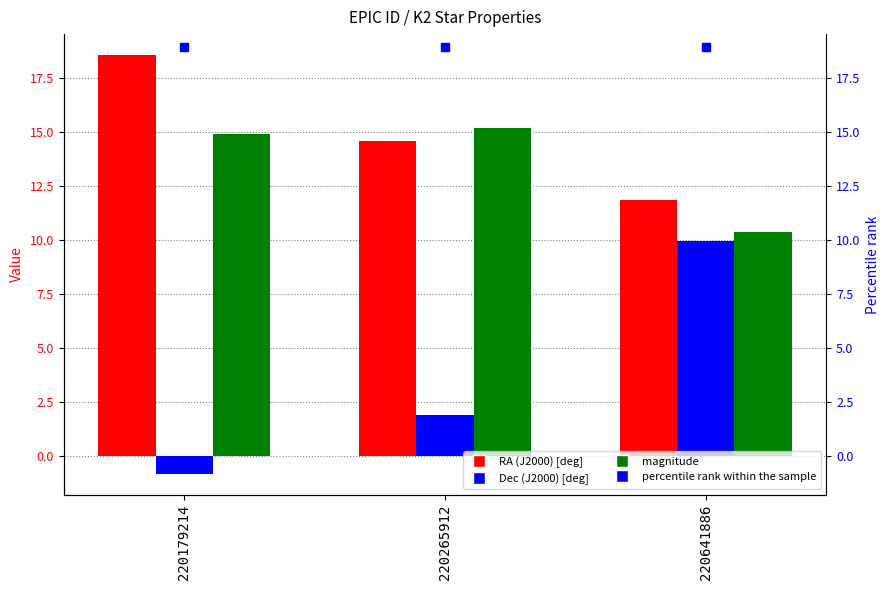

What is the maximum value for percentile rank within the sample?

19.0